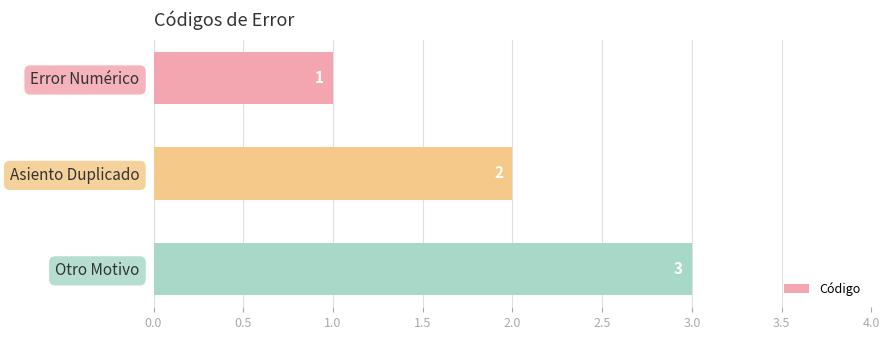

Count the values in the range 1 to 3.

3